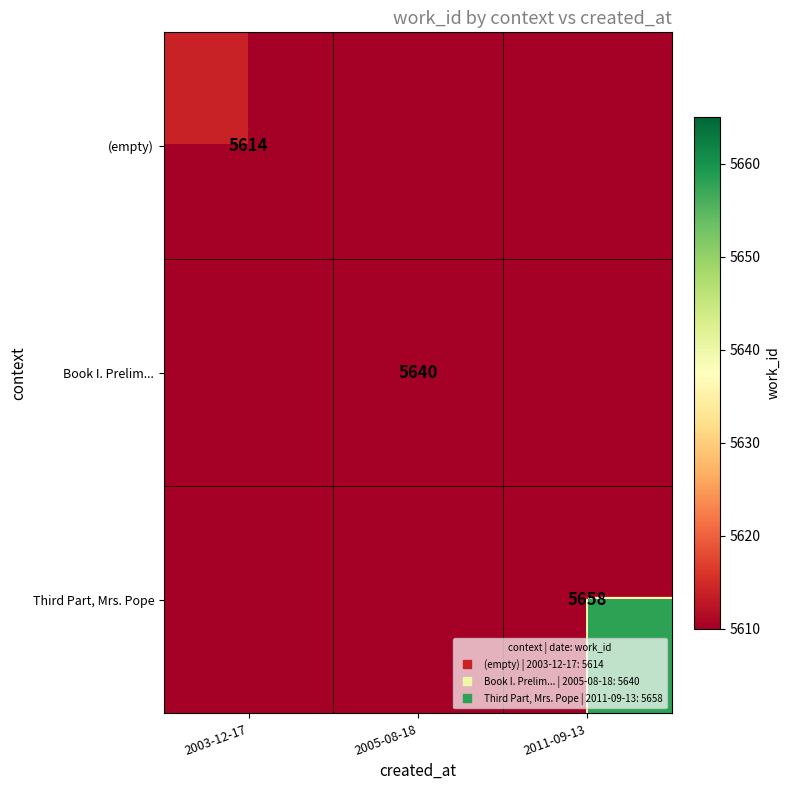

Which category has the highest value in the Book I. Prelim... series?

2005-08-18